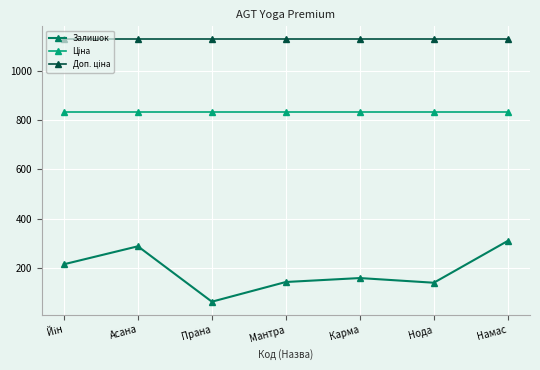

What is the average value of the Залишок series?

188.3